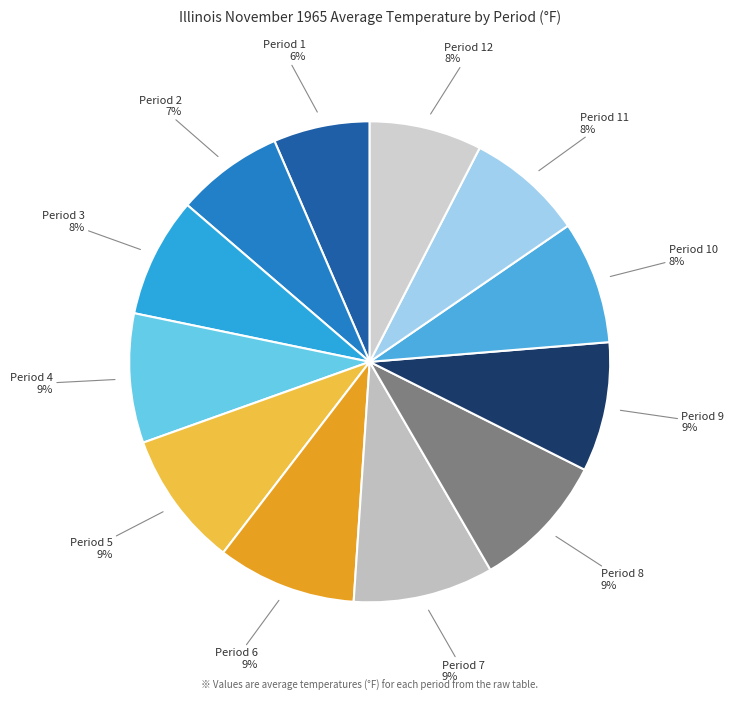

Count the number of slices in the pie.

12